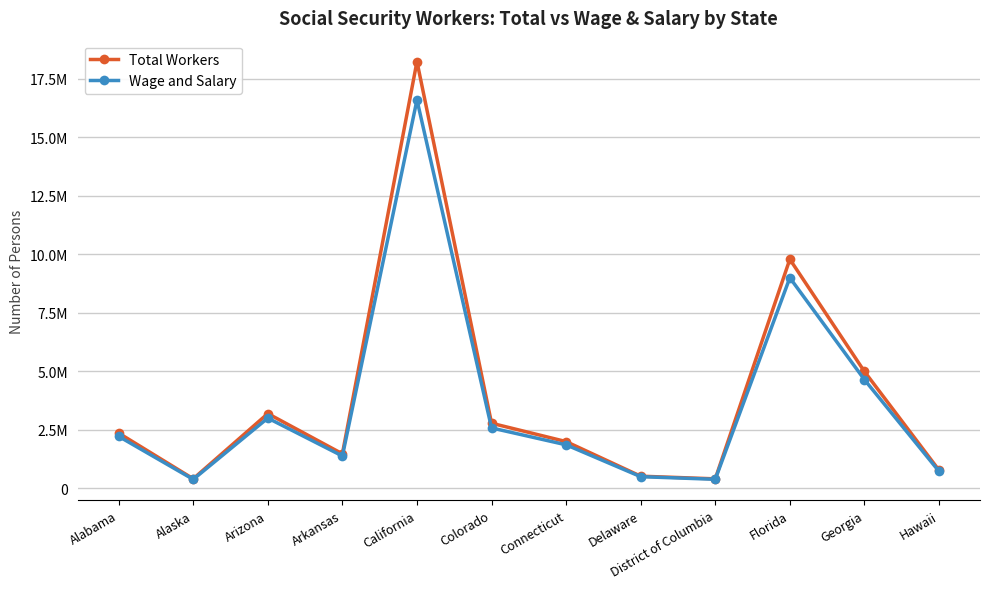

Is it true that Total Workers equals 512370 at Delaware?

True